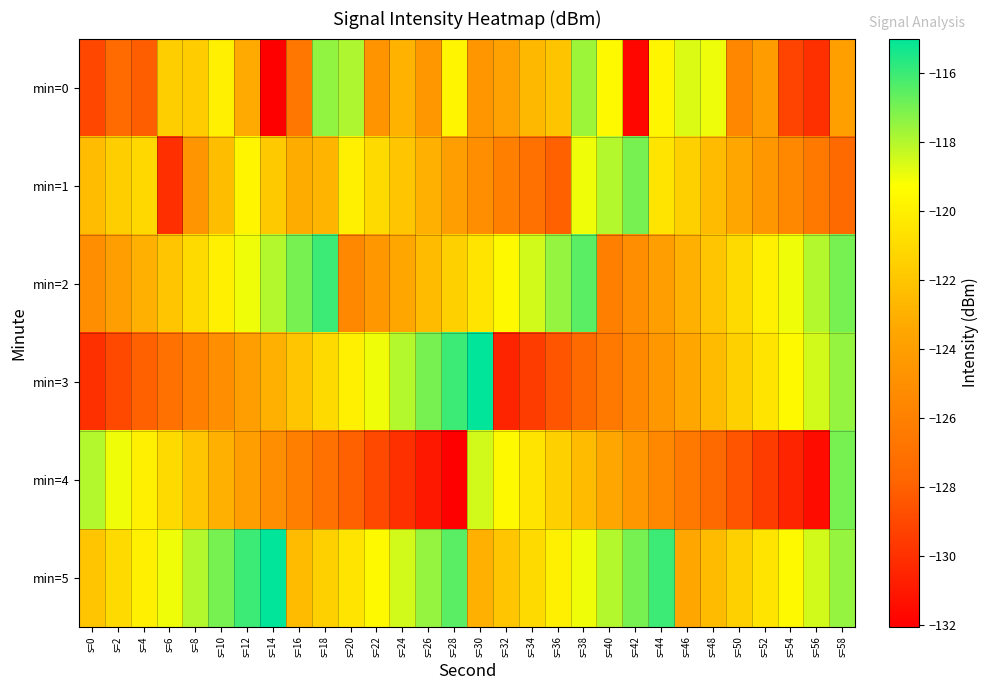

What is the spread (max minus min) of values at s=22?

10.0